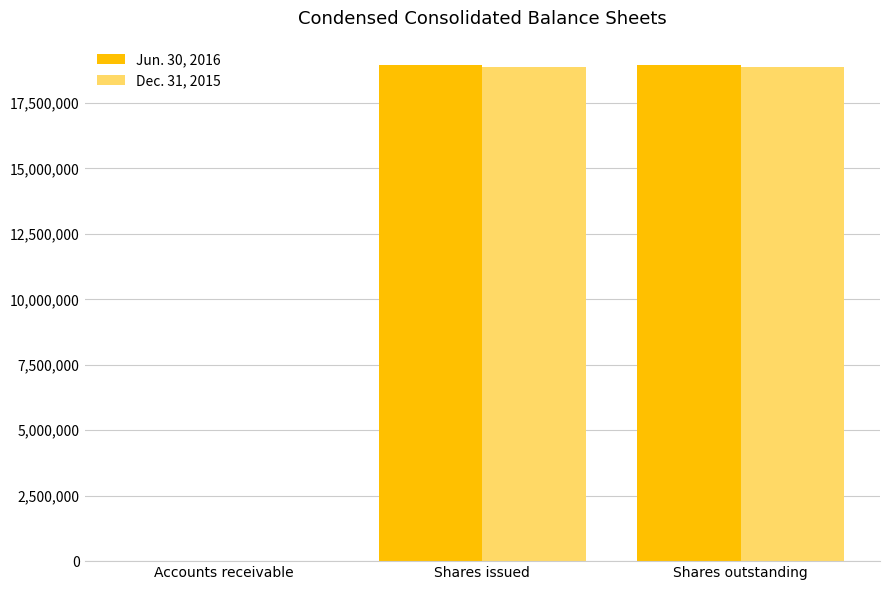

The Jun. 30, 2016 series shows 31290623 at Shares outstanding. True or false?

False